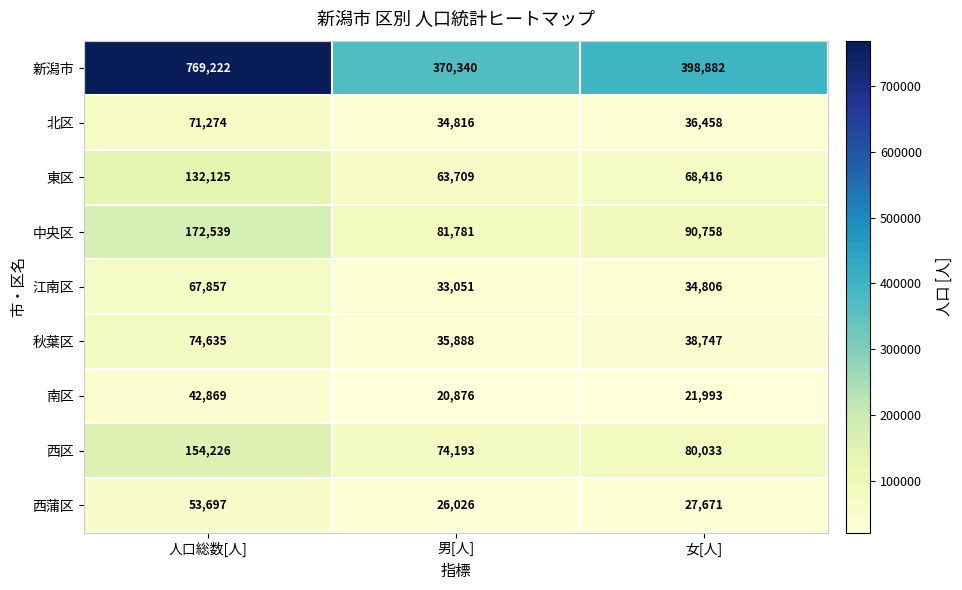

Where is 新潟市 nearest to the value 569781?

女[人]